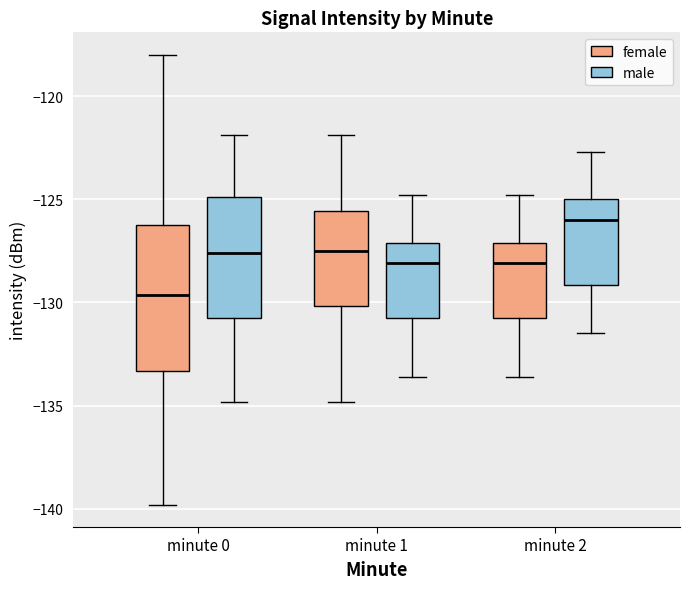

Comparing the boxes themselves (not the whiskers), which one is the tallest?

minute 0 (female)